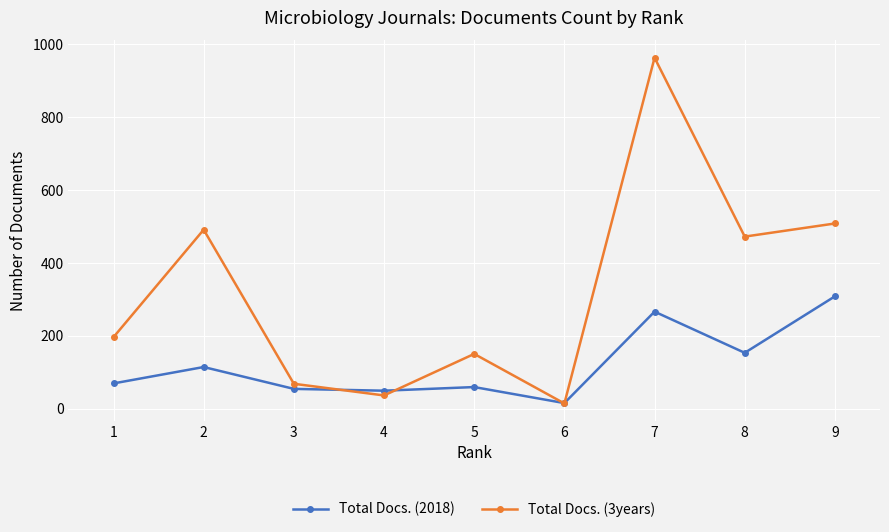

What is the minimum value shown in the chart?

14